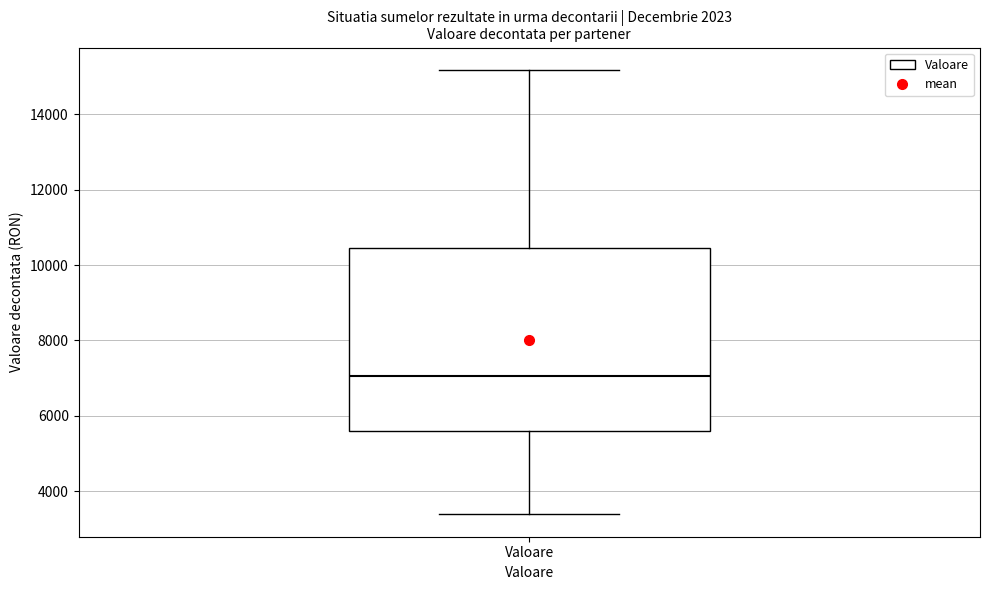

Where does the upper whisker of the box for Valoare end on the y-axis? The values are not printed on the chart, so give them approximately, as read against the axis.

15200